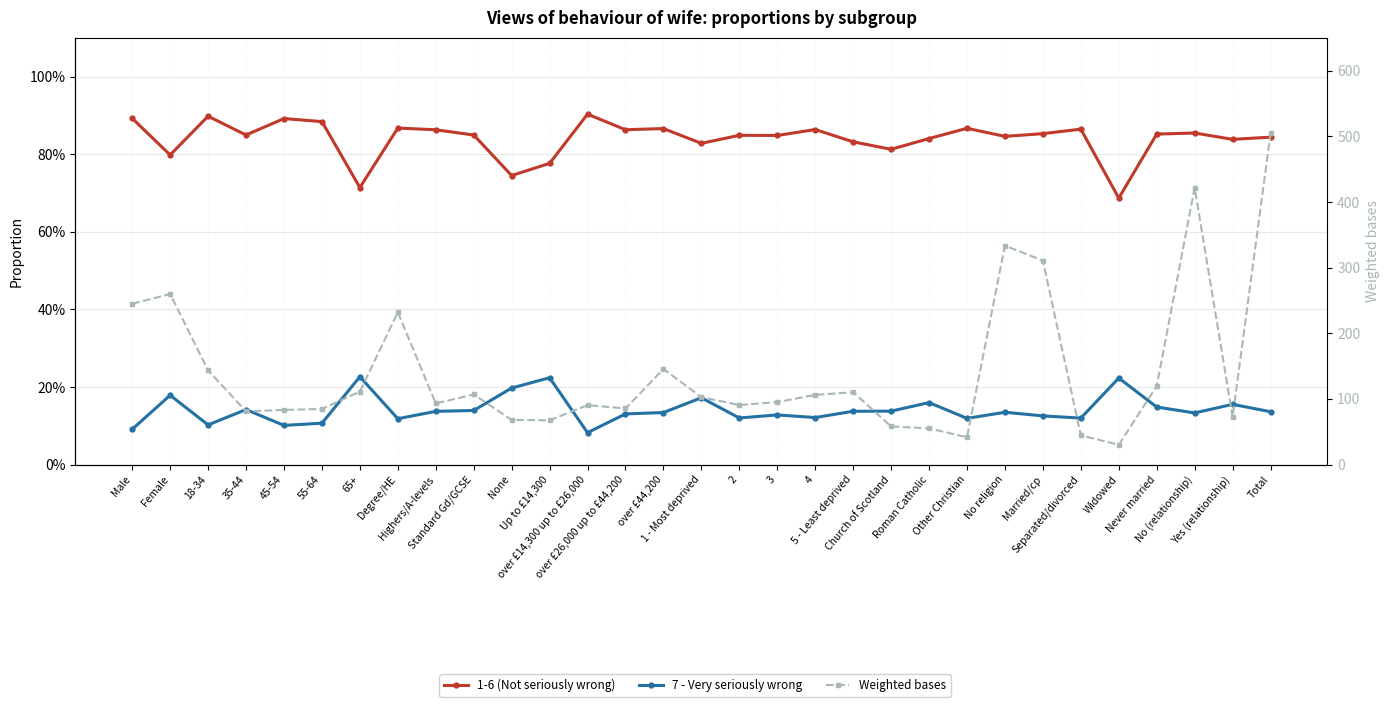

How many lines are shown in the chart?

3